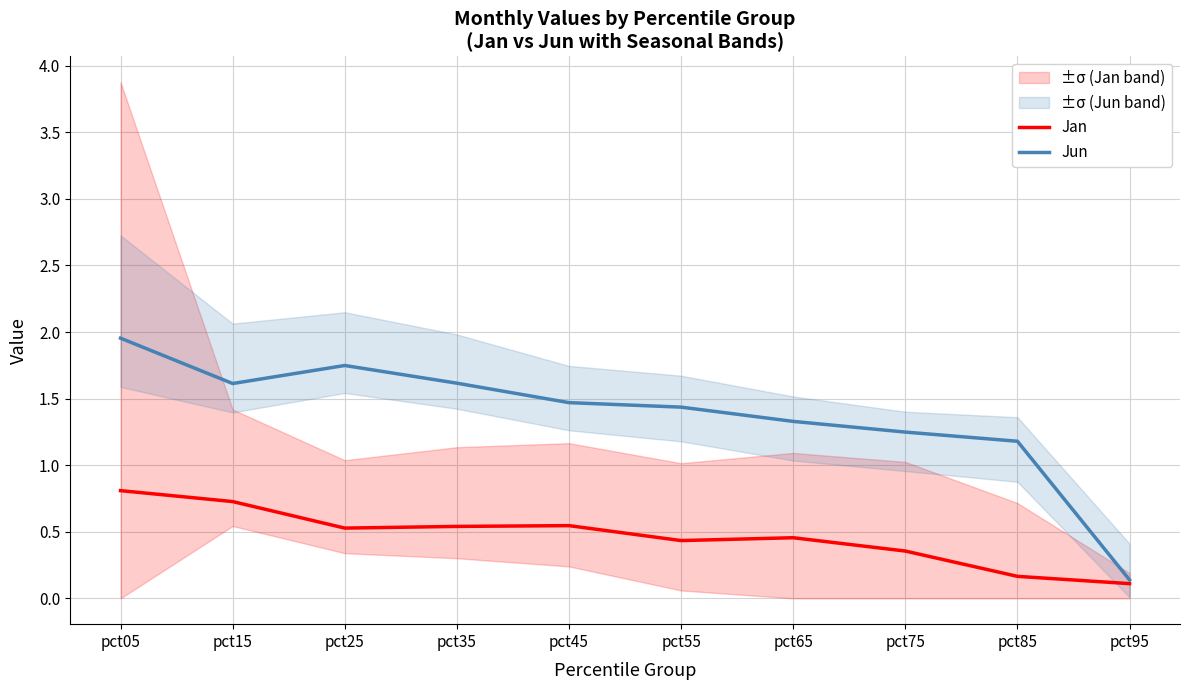

Rank the categories by Jun value from lowest to highest.

pct95, pct85, pct75, pct65, pct55, pct45, pct15, pct35, pct25, pct05